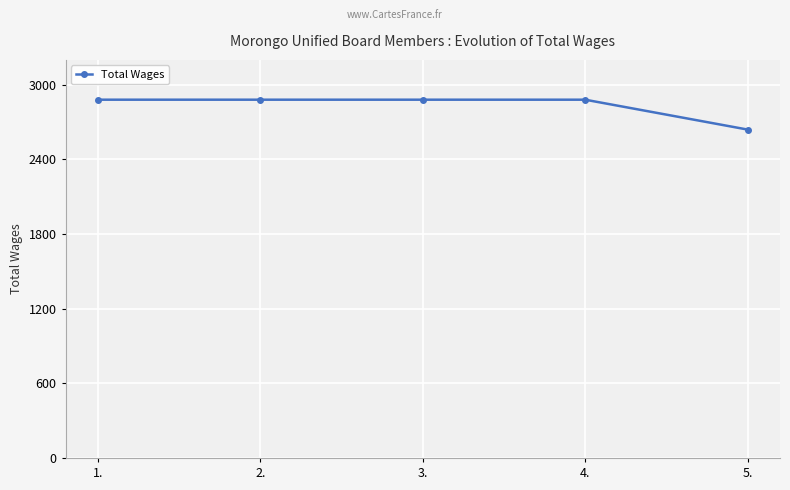

The chart shows a value of 2880 at 3.. True or false?

True